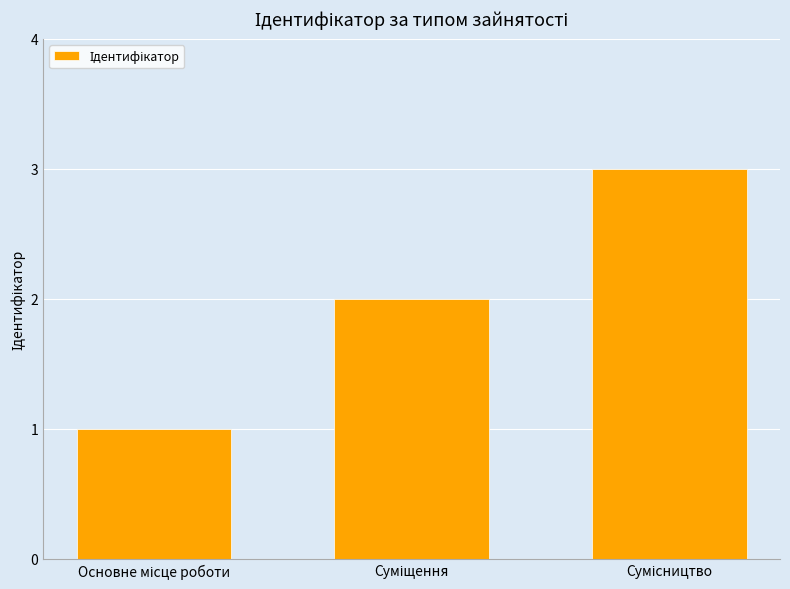

What is the greatest value displayed?

3